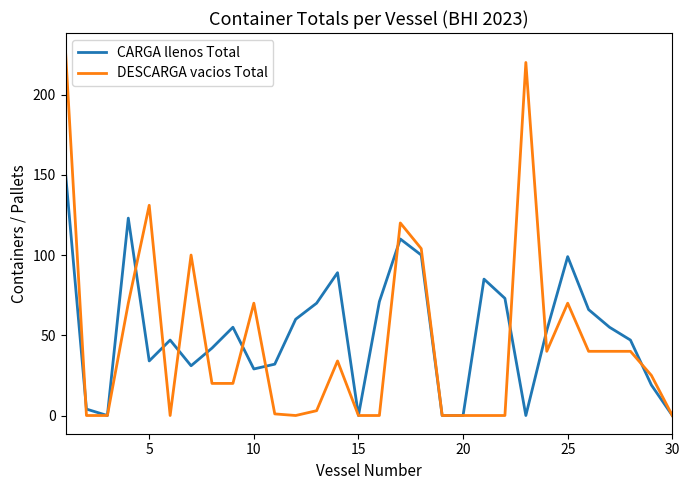

Which series has the widest spread of values?

DESCARGA vacios Total